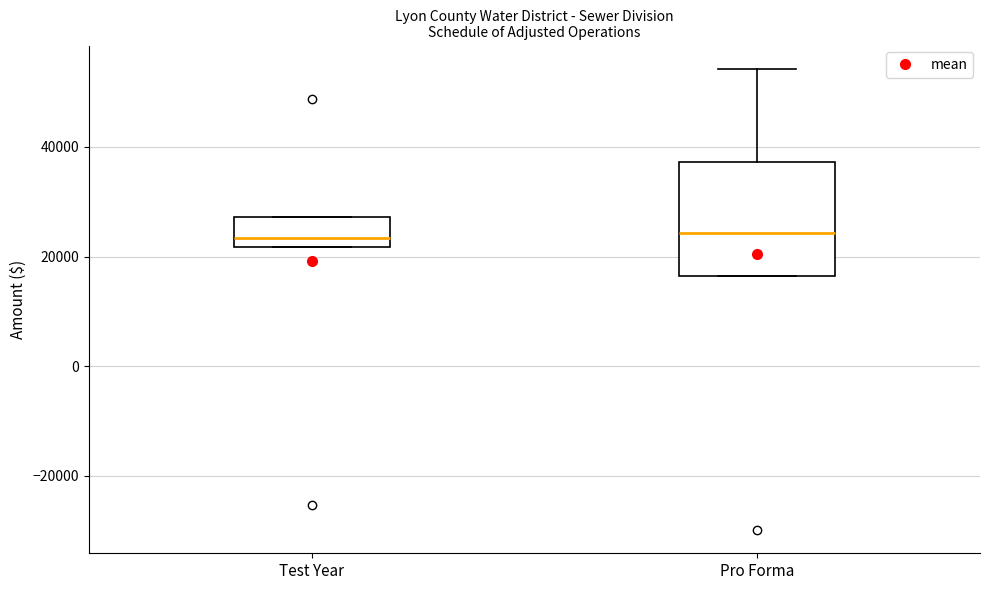

Which box is the tallest, from its lower edge to its upper edge?

Pro Forma